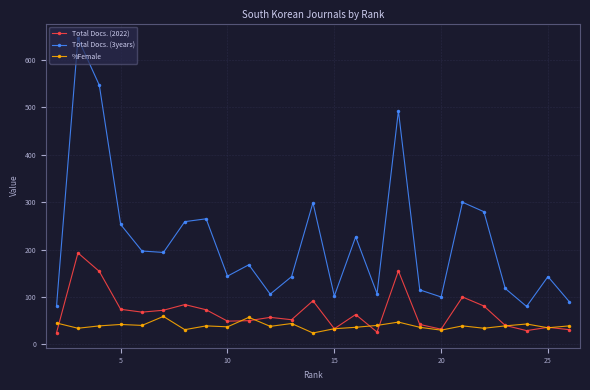

Which series has the largest range (max minus min)?

Total Docs. (3years)